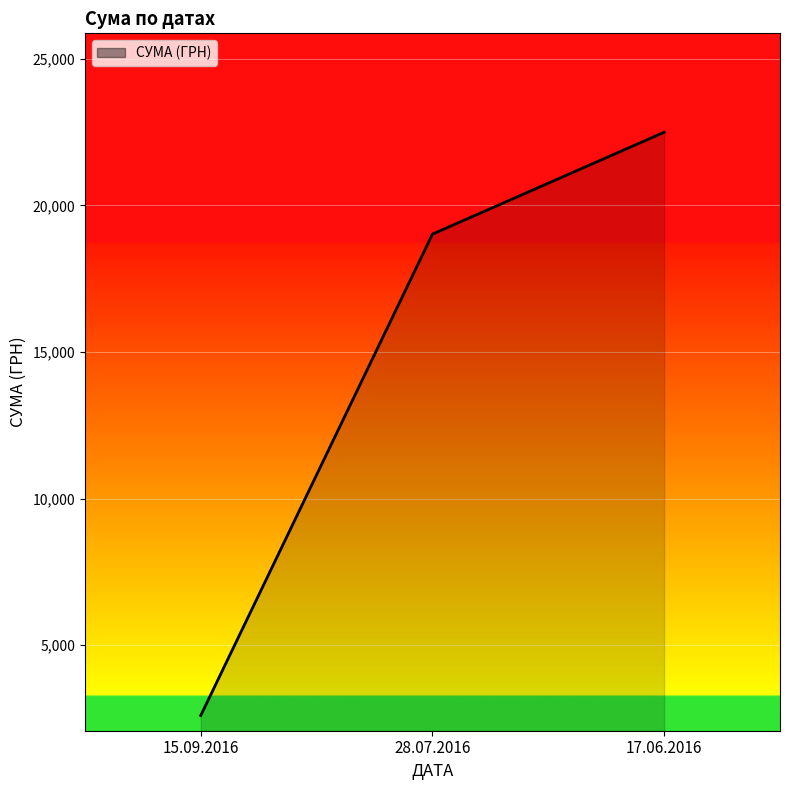

What is the ratio of the value at 28.07.2016 to the value at 17.06.2016?

0.8